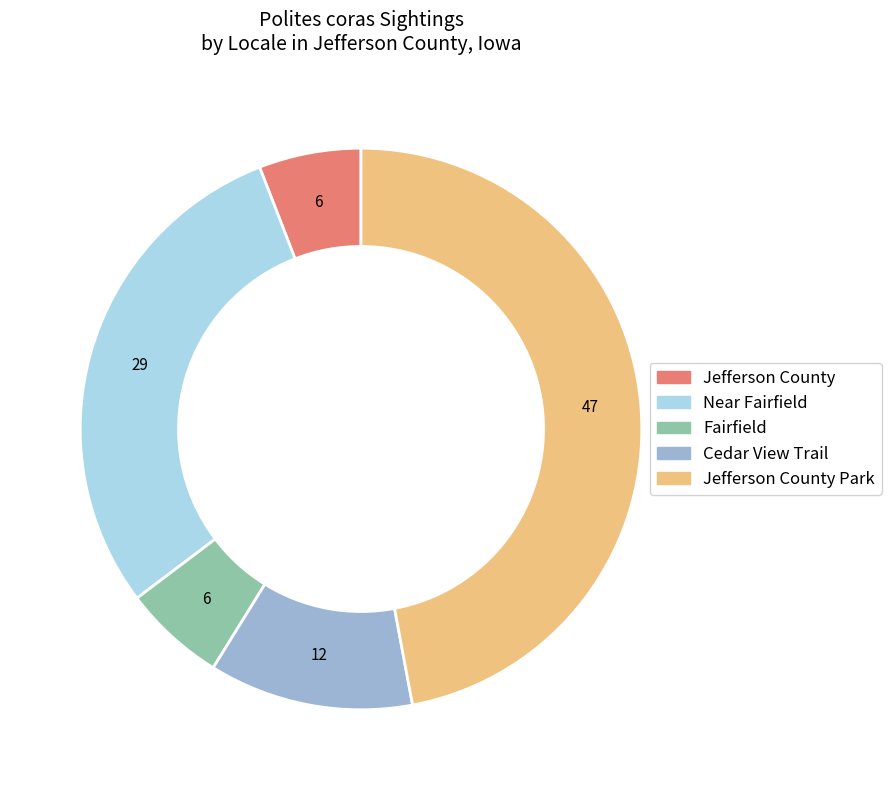

How many slices are in this pie chart?

5